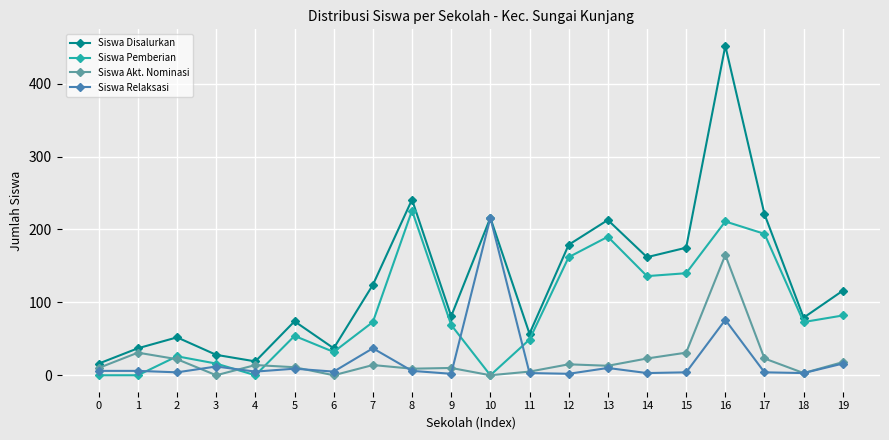

What is the total value across all series at 17?

442